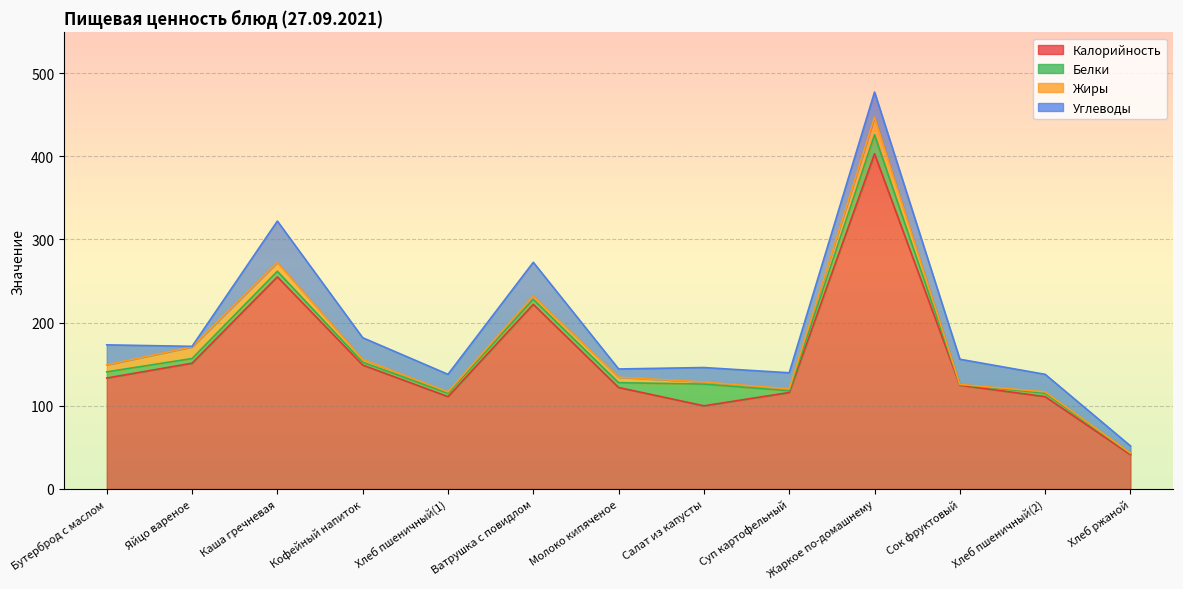

What is the value of the Углеводы point at the 1st from the left?

24.0